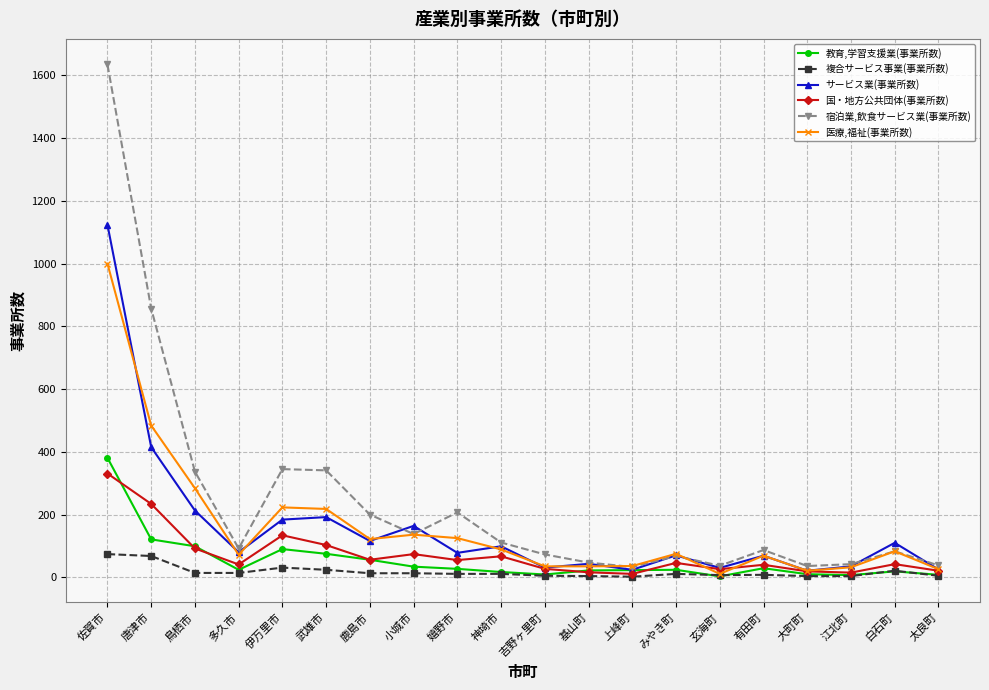

What is the value of the 複合サービス事業(事業所数) point at the 18th from the left?

4